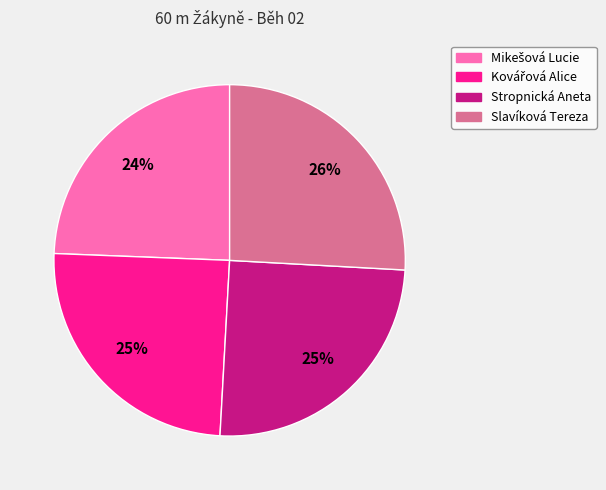

Is there a majority slice in this chart?

No